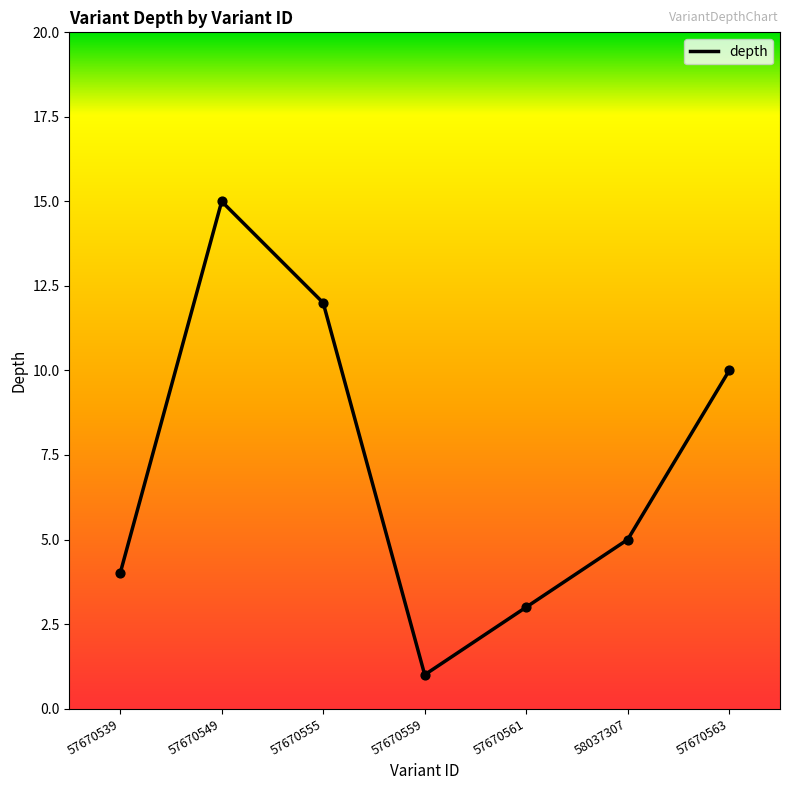

What is the ratio of the value at 57670559 to the value at 58037307?

0.2